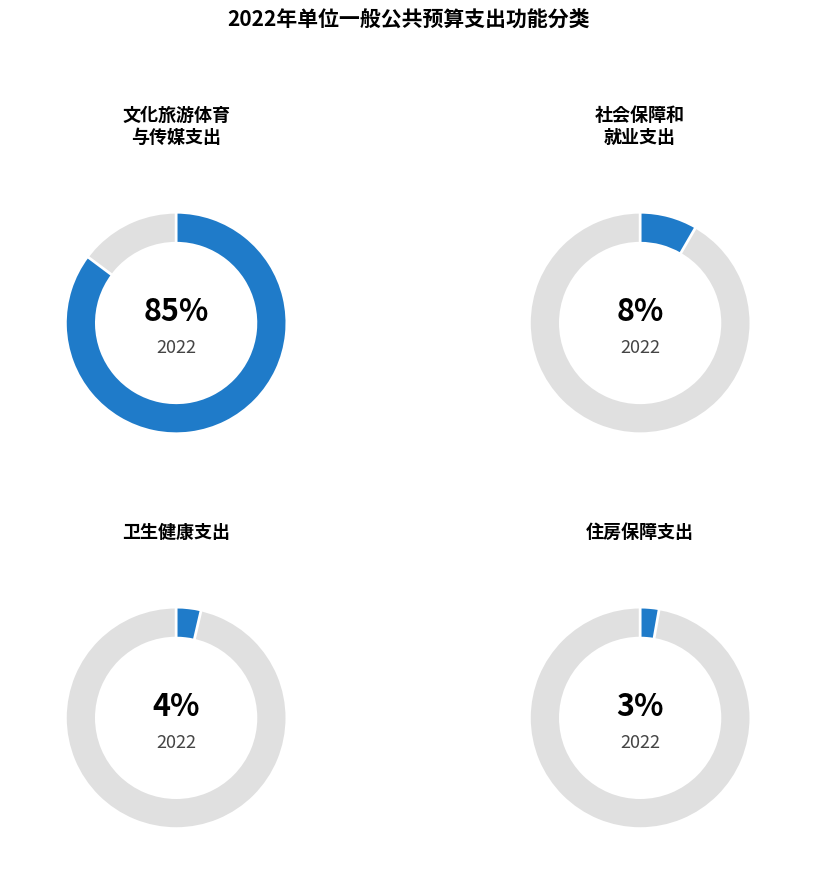

To the nearest percent, what percentage of the pie is 卫生健康支出?

4%